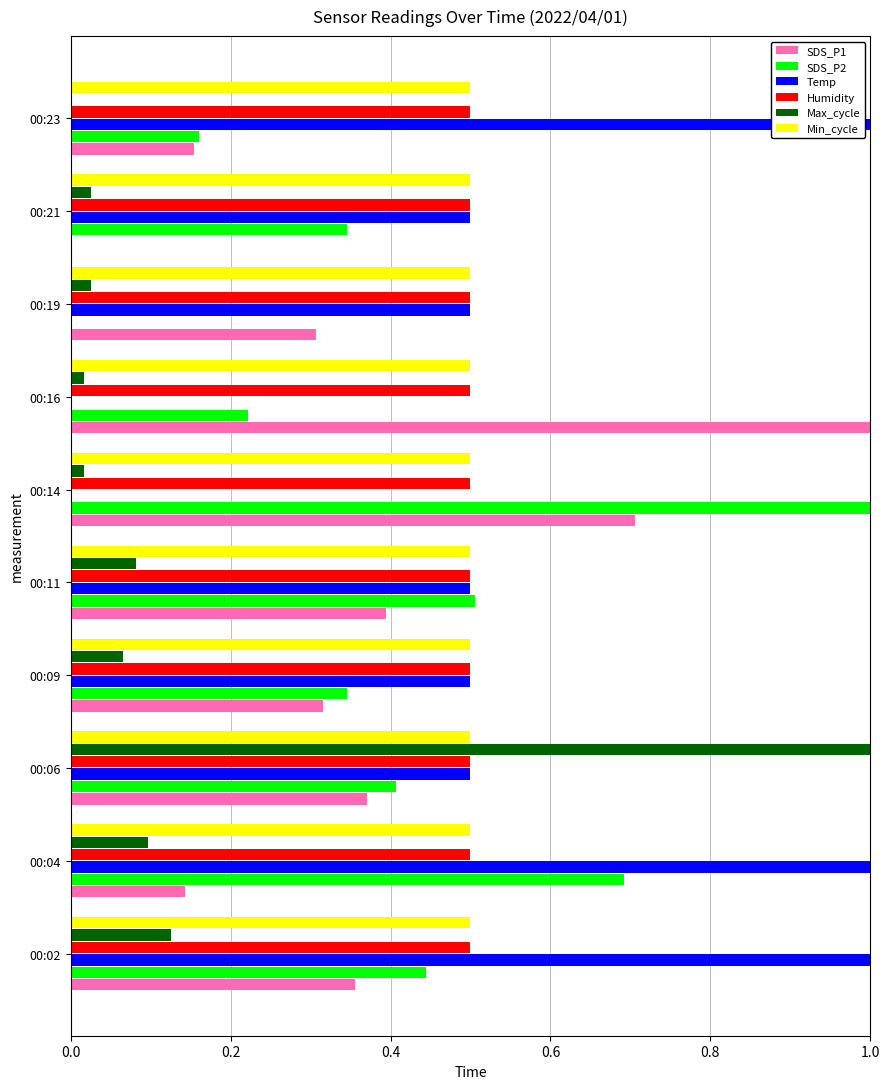

Which series has the largest total across all categories?

Temp